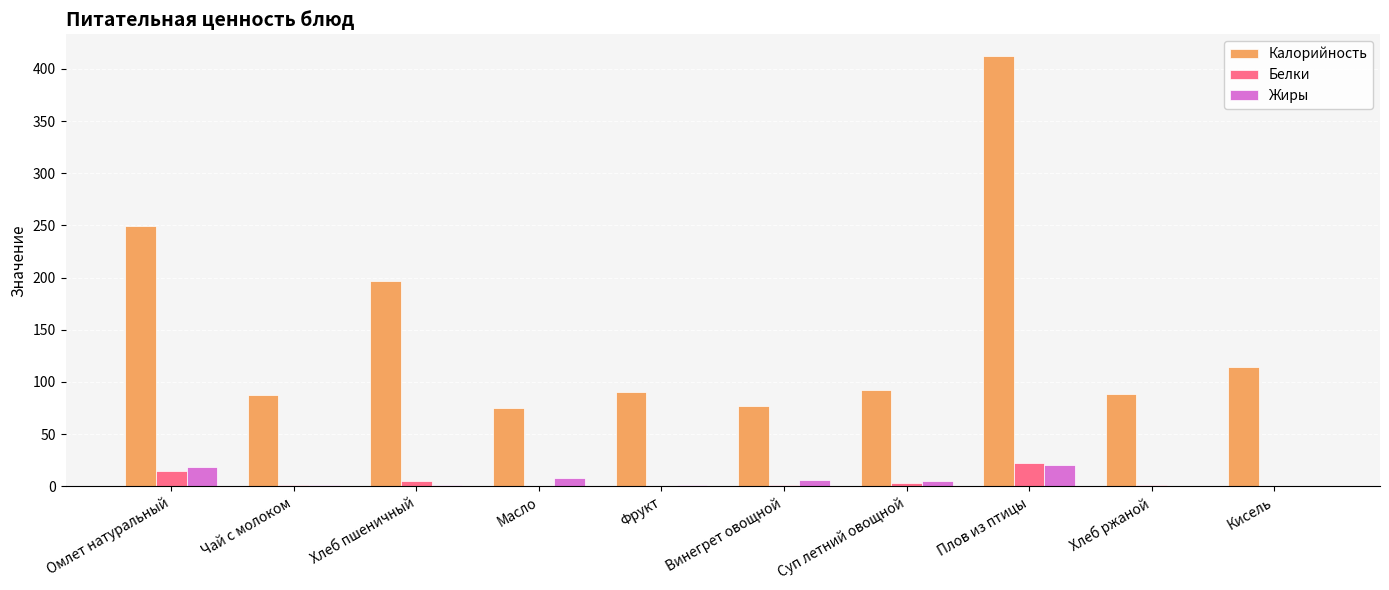

How many groups of bars are there?

10